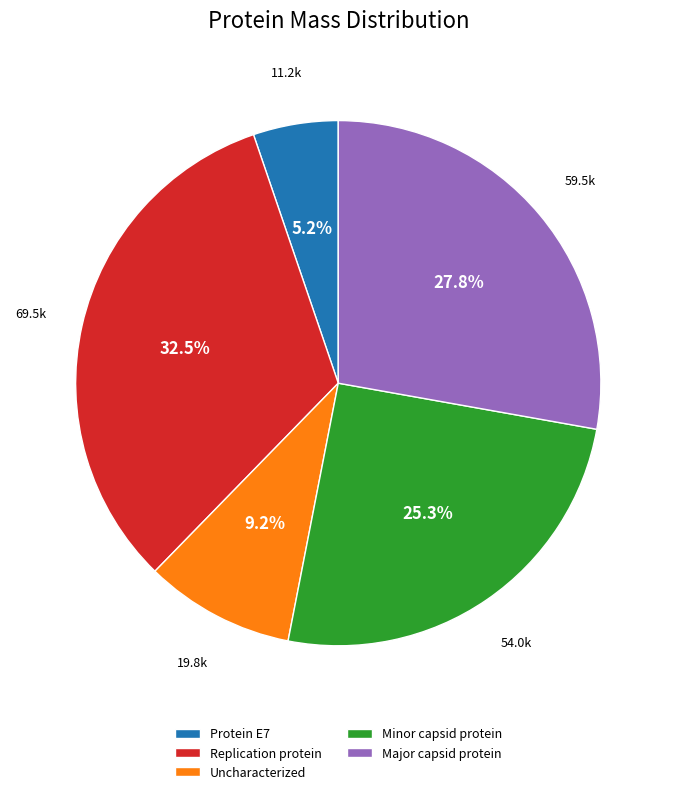

Combined, what portion of the pie is Replication protein and Uncharacterized?

41.7%